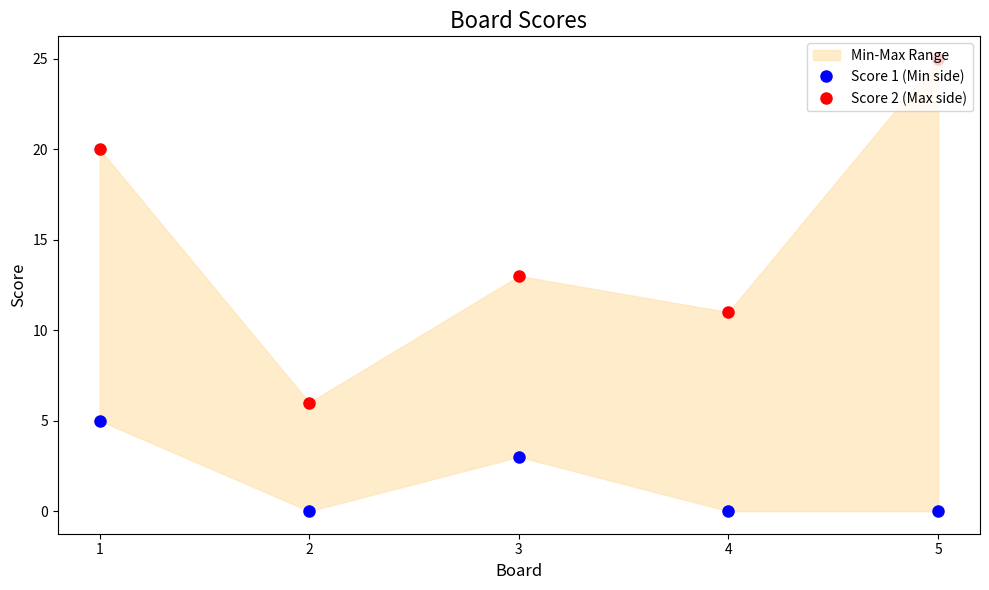

The Score 2 (Max side) series shows 29 at 1. True or false?

False